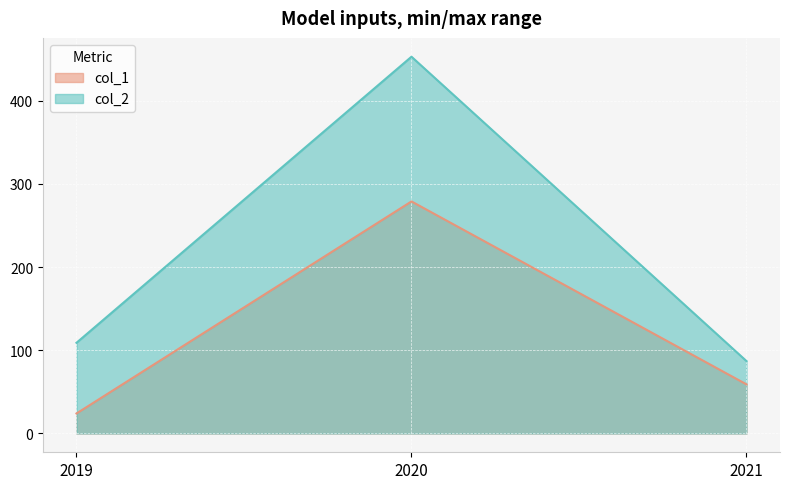

What is the spread (max minus min) of values at 2021?

28